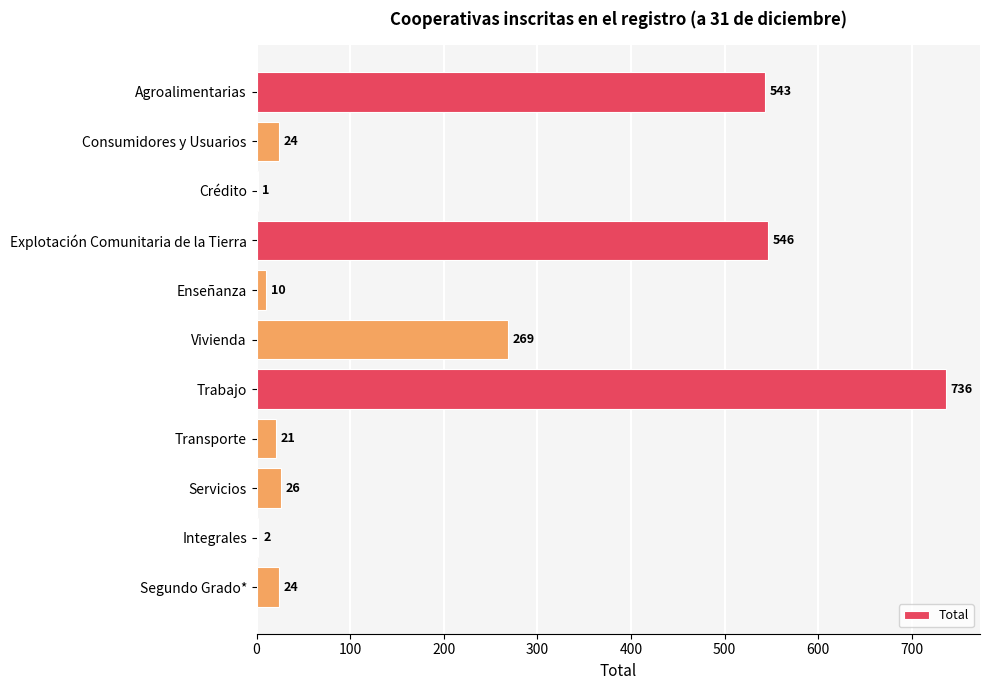

At which category does the chart reach its peak across all series?

Trabajo